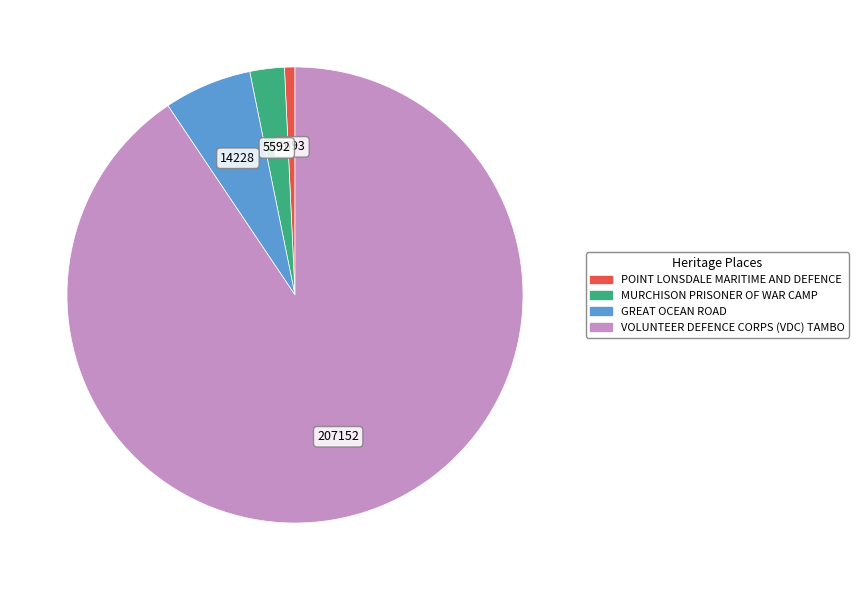

What is the smallest slice in the pie chart?

POINT LONSDALE MARITIME AND DEFENCE